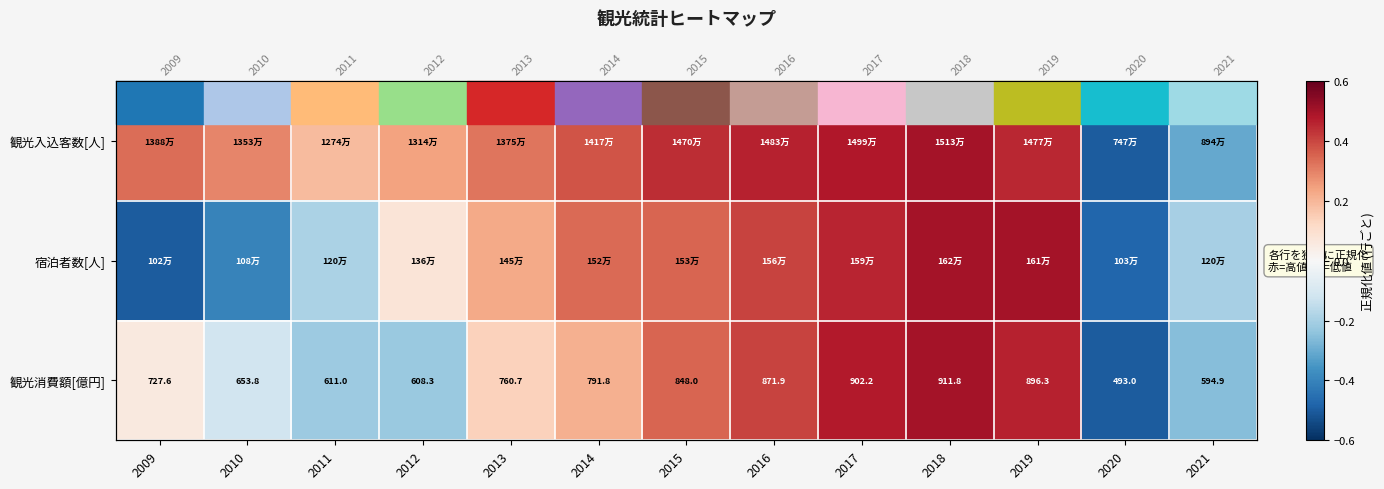

What is the minimum value for 宿泊者数[人]?

-0.5